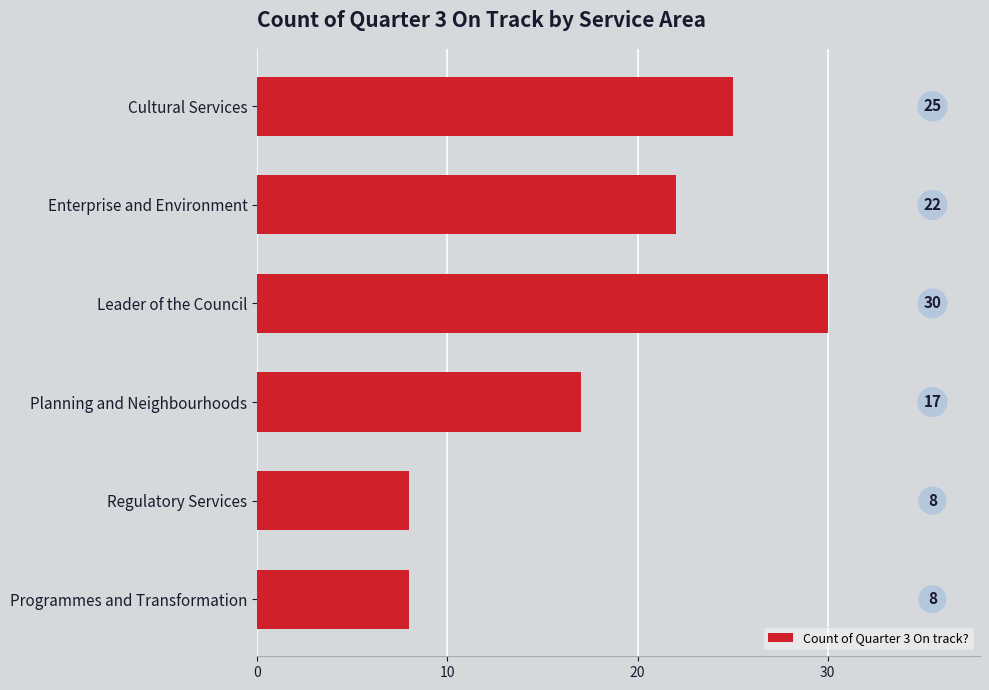

Are the bars grouped side by side (vs. stacked)?

No